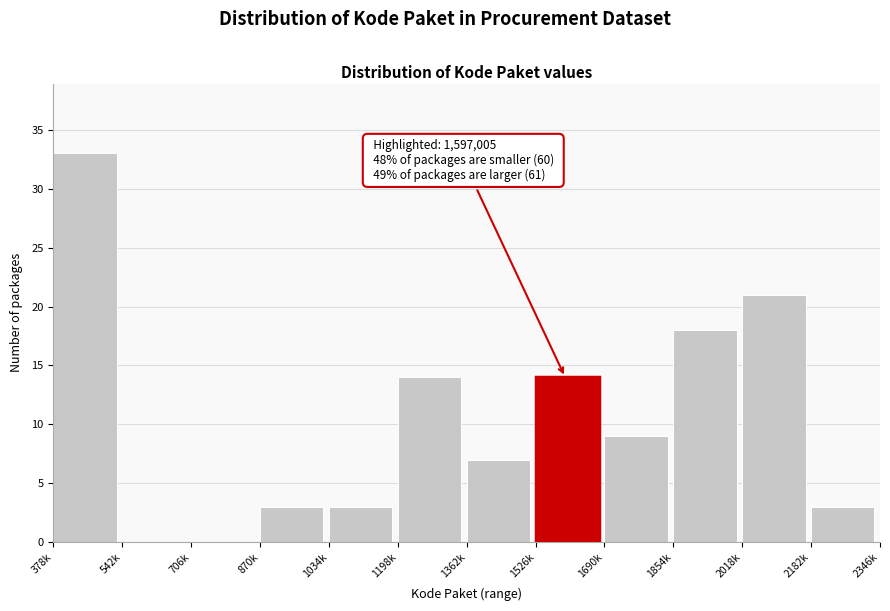

Reading left to right, what are all the values shown in this chart?

378k=33	542k=0	706k=0	870k=3	1034k=3	1198k=14	1362k=7	1526k=14	1690k=9	1854k=18	2018k=21	2182k=3